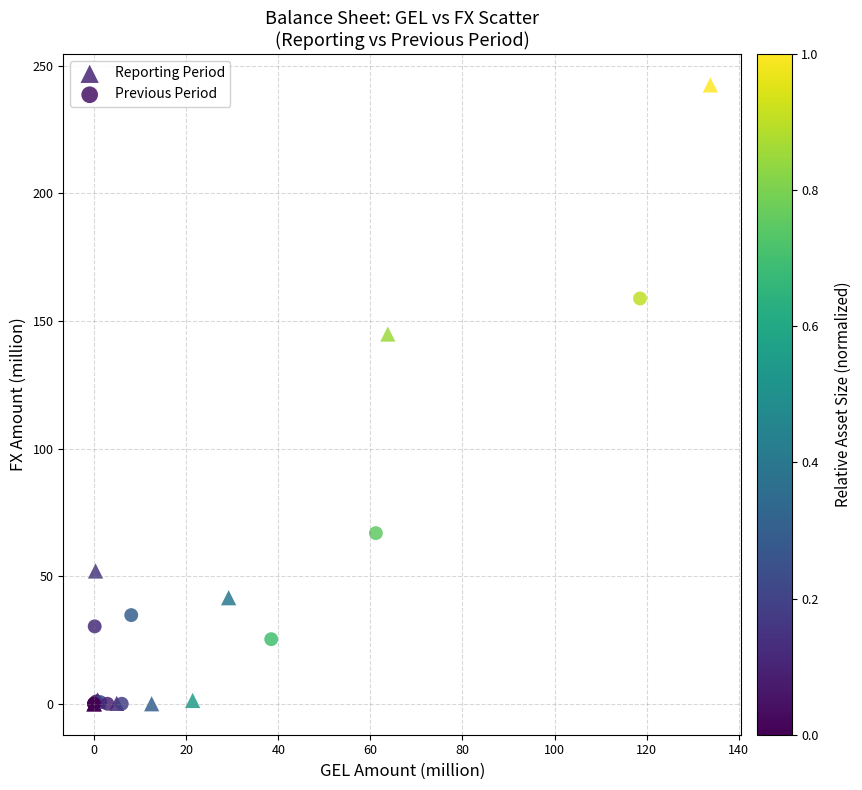

Which series contains the highest Y value?

Reporting Period